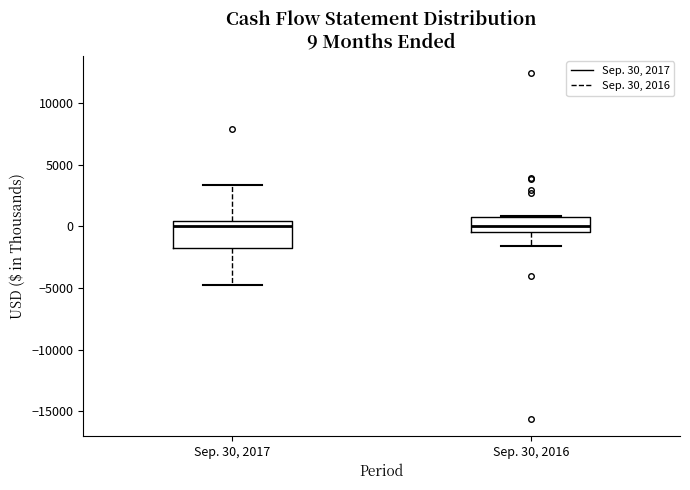

Comparing the boxes themselves (not the whiskers), which one is the tallest?

Sep. 30, 2017